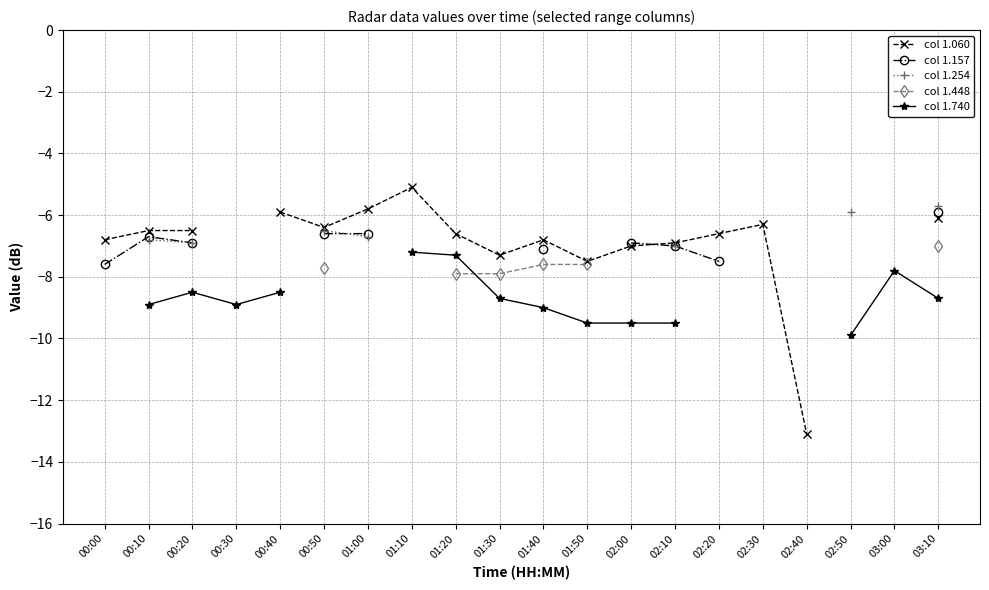

How many interior local valleys does the col 1.060 series have?

3